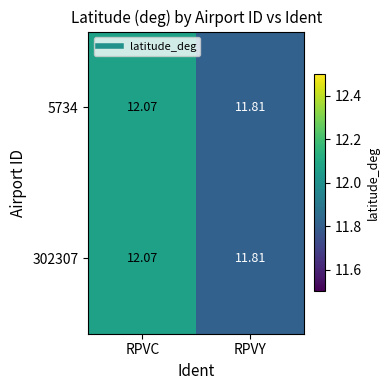

At which category is the sum across all series the highest?

RPVC